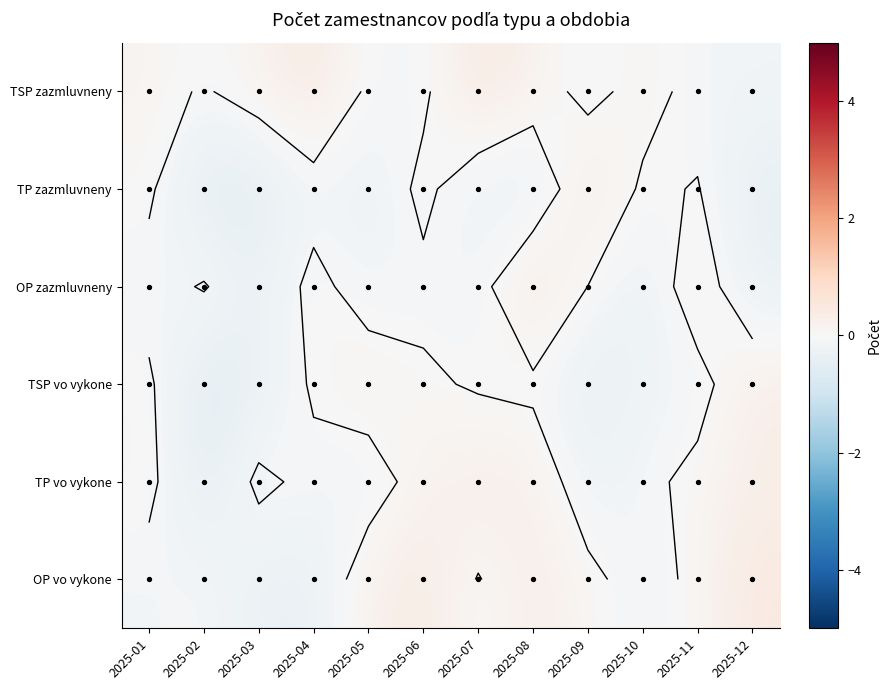

What is the total value across all series at 2025-05?

-0.3